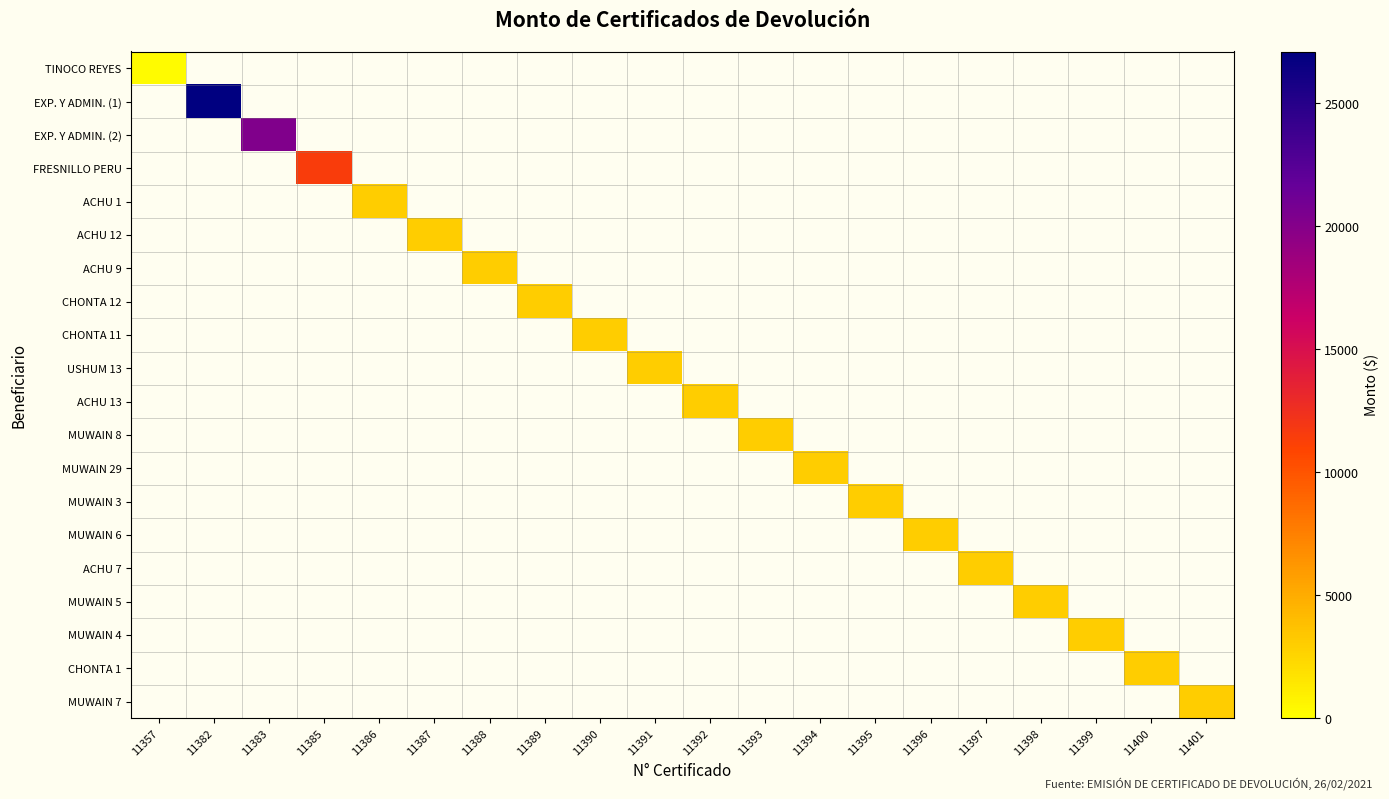

Reading left to right, transcribe all the data shown in this chart.

TINOCO REYES: 11357=300.0	11382=0.0	11383=0.0	11385=0.0	11386=0.0	11387=0.0	11388=0.0	11389=0.0	11390=0.0	11391=0.0	11392=0.0	11393=0.0	11394=0.0	11395=0.0	11396=0.0	11397=0.0	11398=0.0	11399=0.0	11400=0.0	11401=0.0
EXP. Y ADMIN. (1): 11357=0.0	11382=27102.7	11383=0.0	11385=0.0	11386=0.0	11387=0.0	11388=0.0	11389=0.0	11390=0.0	11391=0.0	11392=0.0	11393=0.0	11394=0.0	11395=0.0	11396=0.0	11397=0.0	11398=0.0	11399=0.0	11400=0.0	11401=0.0
EXP. Y ADMIN. (2): 11357=0.0	11382=0.0	11383=20327.0	11385=0.0	11386=0.0	11387=0.0	11388=0.0	11389=0.0	11390=0.0	11391=0.0	11392=0.0	11393=0.0	11394=0.0	11395=0.0	11396=0.0	11397=0.0	11398=0.0	11399=0.0	11400=0.0	11401=0.0
FRESNILLO PERU: 11357=0.0	11382=0.0	11383=0.0	11385=11437.5	11386=0.0	11387=0.0	11388=0.0	11389=0.0	11390=0.0	11391=0.0	11392=0.0	11393=0.0	11394=0.0	11395=0.0	11396=0.0	11397=0.0	11398=0.0	11399=0.0	11400=0.0	11401=0.0
ACHU 1: 11357=0.0	11382=0.0	11383=0.0	11385=0.0	11386=3000.0	11387=0.0	11388=0.0	11389=0.0	11390=0.0	11391=0.0	11392=0.0	11393=0.0	11394=0.0	11395=0.0	11396=0.0	11397=0.0	11398=0.0	11399=0.0	11400=0.0	11401=0.0
ACHU 12: 11357=0.0	11382=0.0	11383=0.0	11385=0.0	11386=0.0	11387=3000.0	11388=0.0	11389=0.0	11390=0.0	11391=0.0	11392=0.0	11393=0.0	11394=0.0	11395=0.0	11396=0.0	11397=0.0	11398=0.0	11399=0.0	11400=0.0	11401=0.0
ACHU 9: 11357=0.0	11382=0.0	11383=0.0	11385=0.0	11386=0.0	11387=0.0	11388=3000.0	11389=0.0	11390=0.0	11391=0.0	11392=0.0	11393=0.0	11394=0.0	11395=0.0	11396=0.0	11397=0.0	11398=0.0	11399=0.0	11400=0.0	11401=0.0
CHONTA 12: 11357=0.0	11382=0.0	11383=0.0	11385=0.0	11386=0.0	11387=0.0	11388=0.0	11389=3000.0	11390=0.0	11391=0.0	11392=0.0	11393=0.0	11394=0.0	11395=0.0	11396=0.0	11397=0.0	11398=0.0	11399=0.0	11400=0.0	11401=0.0
CHONTA 11: 11357=0.0	11382=0.0	11383=0.0	11385=0.0	11386=0.0	11387=0.0	11388=0.0	11389=0.0	11390=3000.0	11391=0.0	11392=0.0	11393=0.0	11394=0.0	11395=0.0	11396=0.0	11397=0.0	11398=0.0	11399=0.0	11400=0.0	11401=0.0
USHUM 13: 11357=0.0	11382=0.0	11383=0.0	11385=0.0	11386=0.0	11387=0.0	11388=0.0	11389=0.0	11390=0.0	11391=3000.0	11392=0.0	11393=0.0	11394=0.0	11395=0.0	11396=0.0	11397=0.0	11398=0.0	11399=0.0	11400=0.0	11401=0.0
ACHU 13: 11357=0.0	11382=0.0	11383=0.0	11385=0.0	11386=0.0	11387=0.0	11388=0.0	11389=0.0	11390=0.0	11391=0.0	11392=3000.0	11393=0.0	11394=0.0	11395=0.0	11396=0.0	11397=0.0	11398=0.0	11399=0.0	11400=0.0	11401=0.0
MUWAIN 8: 11357=0.0	11382=0.0	11383=0.0	11385=0.0	11386=0.0	11387=0.0	11388=0.0	11389=0.0	11390=0.0	11391=0.0	11392=0.0	11393=3000.0	11394=0.0	11395=0.0	11396=0.0	11397=0.0	11398=0.0	11399=0.0	11400=0.0	11401=0.0
MUWAIN 29: 11357=0.0	11382=0.0	11383=0.0	11385=0.0	11386=0.0	11387=0.0	11388=0.0	11389=0.0	11390=0.0	11391=0.0	11392=0.0	11393=0.0	11394=3000.0	11395=0.0	11396=0.0	11397=0.0	11398=0.0	11399=0.0	11400=0.0	11401=0.0
MUWAIN 3: 11357=0.0	11382=0.0	11383=0.0	11385=0.0	11386=0.0	11387=0.0	11388=0.0	11389=0.0	11390=0.0	11391=0.0	11392=0.0	11393=0.0	11394=0.0	11395=3000.0	11396=0.0	11397=0.0	11398=0.0	11399=0.0	11400=0.0	11401=0.0
MUWAIN 6: 11357=0.0	11382=0.0	11383=0.0	11385=0.0	11386=0.0	11387=0.0	11388=0.0	11389=0.0	11390=0.0	11391=0.0	11392=0.0	11393=0.0	11394=0.0	11395=0.0	11396=3000.0	11397=0.0	11398=0.0	11399=0.0	11400=0.0	11401=0.0
ACHU 7: 11357=0.0	11382=0.0	11383=0.0	11385=0.0	11386=0.0	11387=0.0	11388=0.0	11389=0.0	11390=0.0	11391=0.0	11392=0.0	11393=0.0	11394=0.0	11395=0.0	11396=0.0	11397=3000.0	11398=0.0	11399=0.0	11400=0.0	11401=0.0
MUWAIN 5: 11357=0.0	11382=0.0	11383=0.0	11385=0.0	11386=0.0	11387=0.0	11388=0.0	11389=0.0	11390=0.0	11391=0.0	11392=0.0	11393=0.0	11394=0.0	11395=0.0	11396=0.0	11397=0.0	11398=3000.0	11399=0.0	11400=0.0	11401=0.0
MUWAIN 4: 11357=0.0	11382=0.0	11383=0.0	11385=0.0	11386=0.0	11387=0.0	11388=0.0	11389=0.0	11390=0.0	11391=0.0	11392=0.0	11393=0.0	11394=0.0	11395=0.0	11396=0.0	11397=0.0	11398=0.0	11399=3000.0	11400=0.0	11401=0.0
CHONTA 1: 11357=0.0	11382=0.0	11383=0.0	11385=0.0	11386=0.0	11387=0.0	11388=0.0	11389=0.0	11390=0.0	11391=0.0	11392=0.0	11393=0.0	11394=0.0	11395=0.0	11396=0.0	11397=0.0	11398=0.0	11399=0.0	11400=3000.0	11401=0.0
MUWAIN 7: 11357=0.0	11382=0.0	11383=0.0	11385=0.0	11386=0.0	11387=0.0	11388=0.0	11389=0.0	11390=0.0	11391=0.0	11392=0.0	11393=0.0	11394=0.0	11395=0.0	11396=0.0	11397=0.0	11398=0.0	11399=0.0	11400=0.0	11401=3000.0